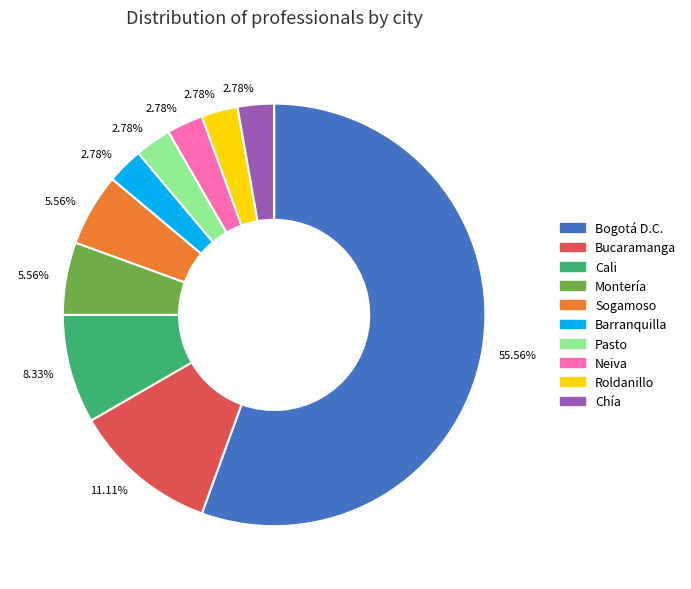

Count the number of slices in the pie.

10